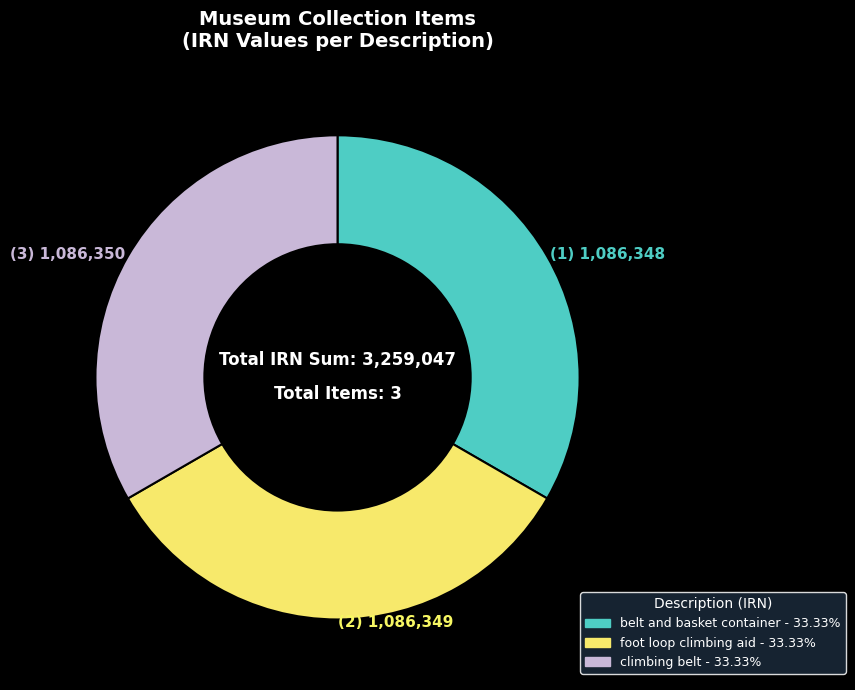

Is foot loop climbing aid the majority of the pie?

No